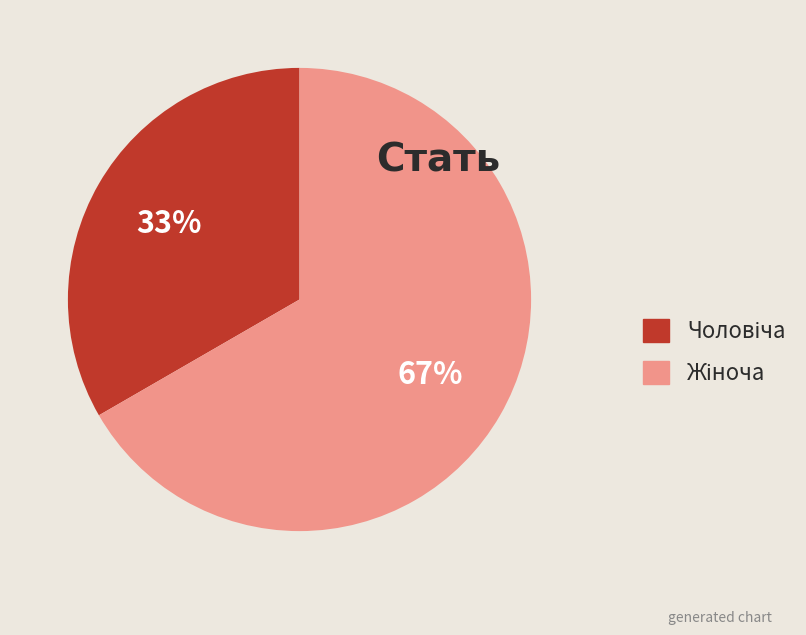

Is there a majority slice in this chart?

Yes